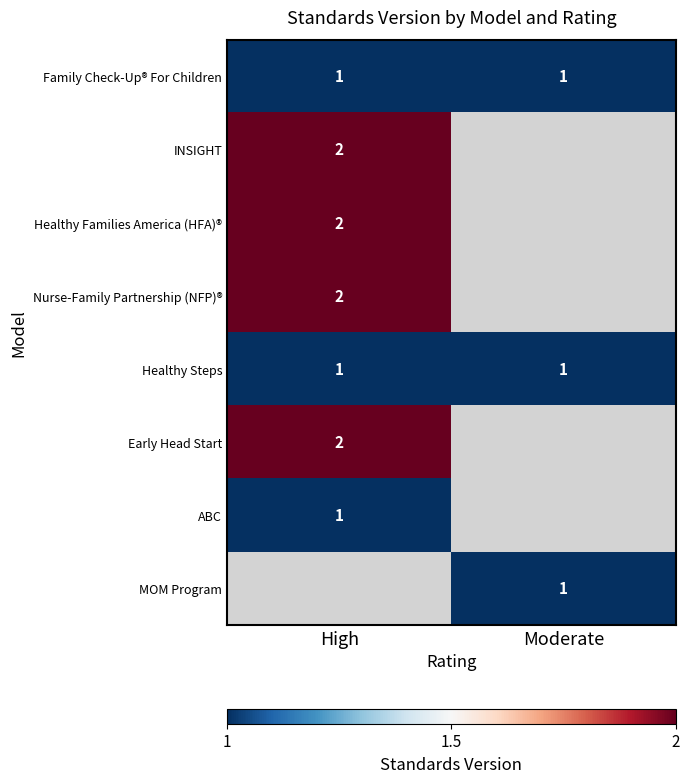

Is the value of Family Check-Up® For Children at High greater than the value of ABC at Moderate?

No